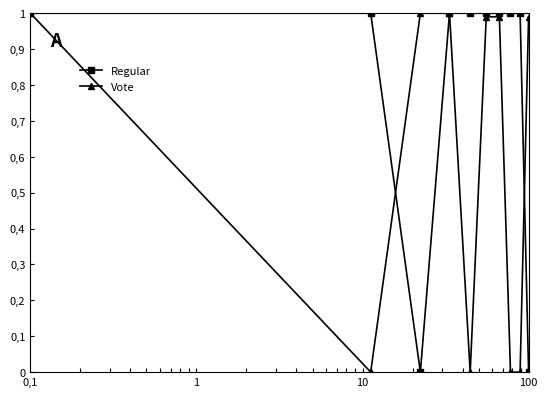

Is this an area chart (filled region under the line)?

No